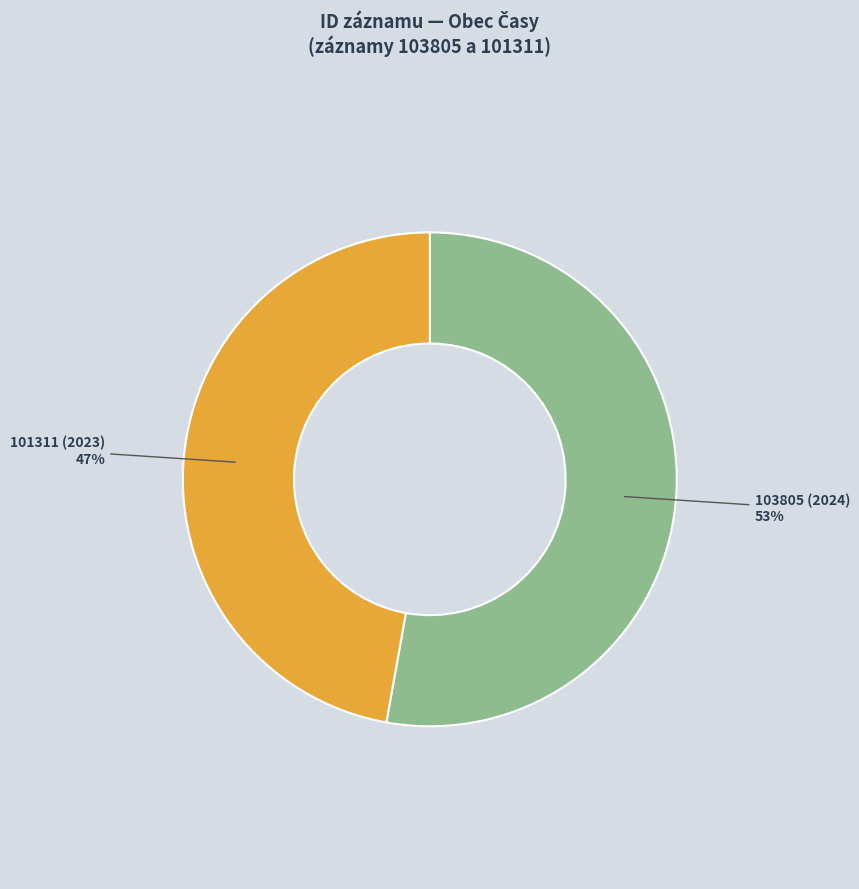

How many segments does this pie chart have?

2